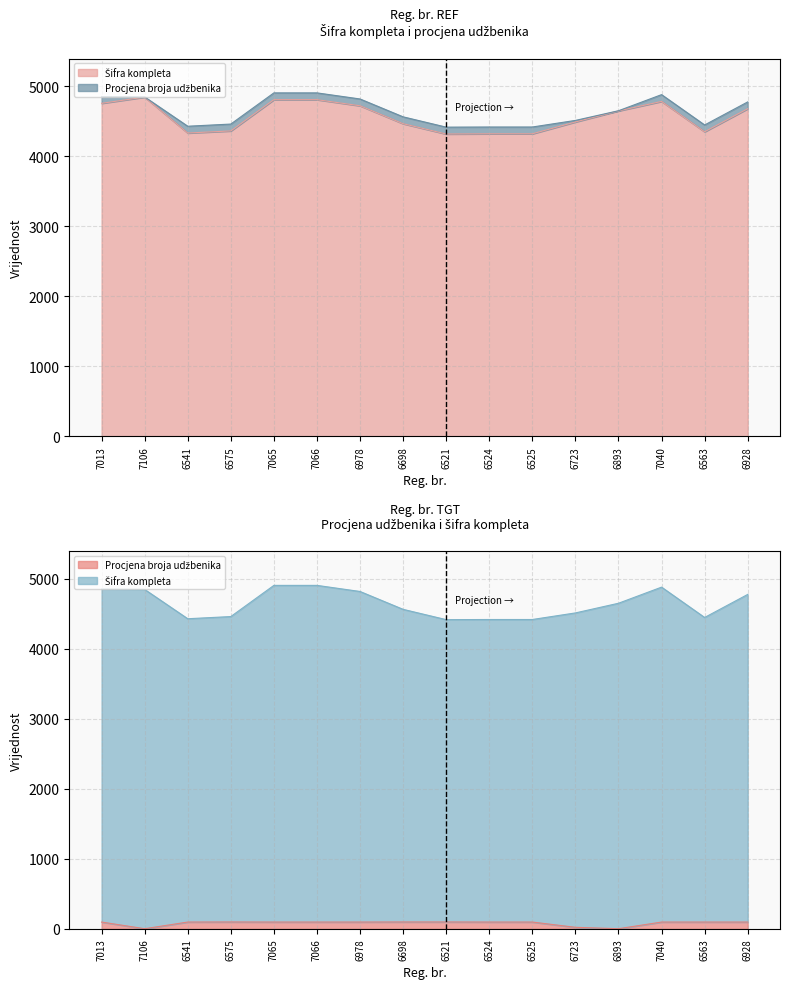

True or false: Procjena broja udžbenika has a value of 2 at 6893.

True